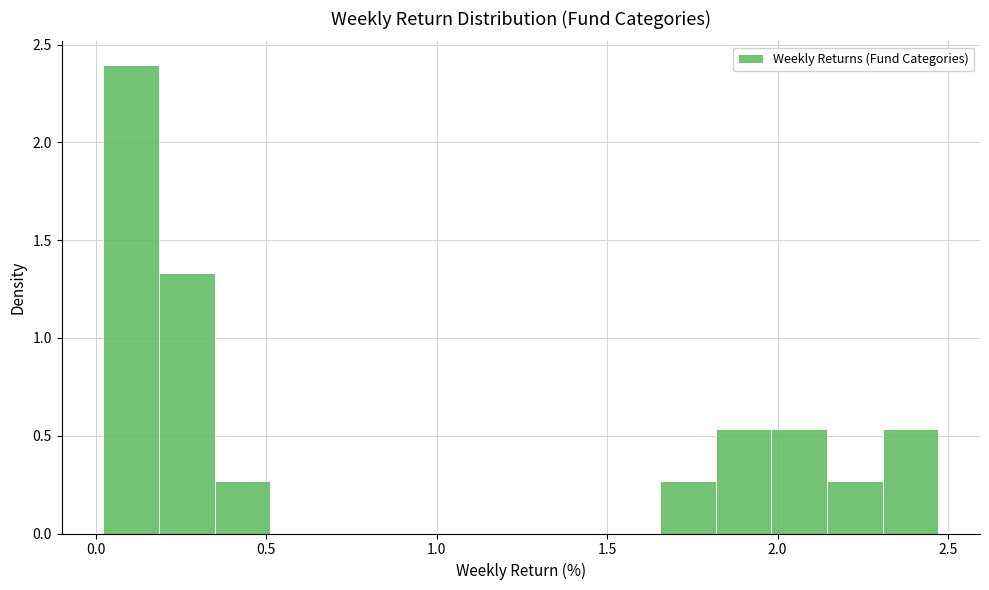

Around what value on the x-axis is the tallest bar? Give the approximate position of its centre, as read against the axis.

0.10